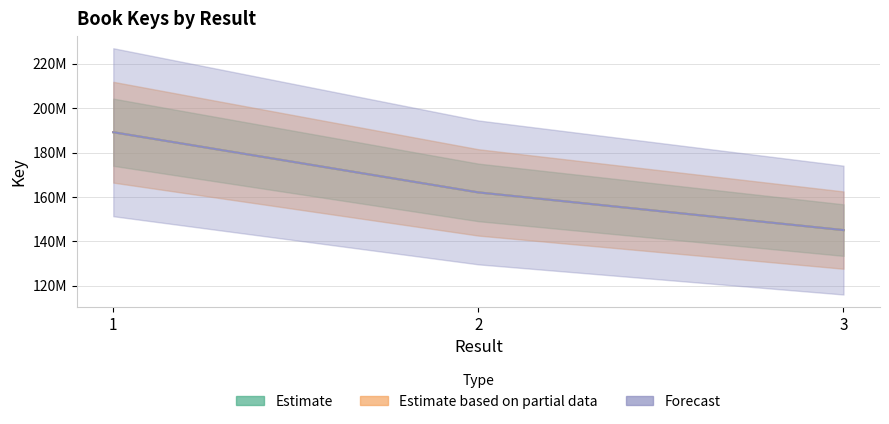

Which category has the lowest value in the Estimate series?

3